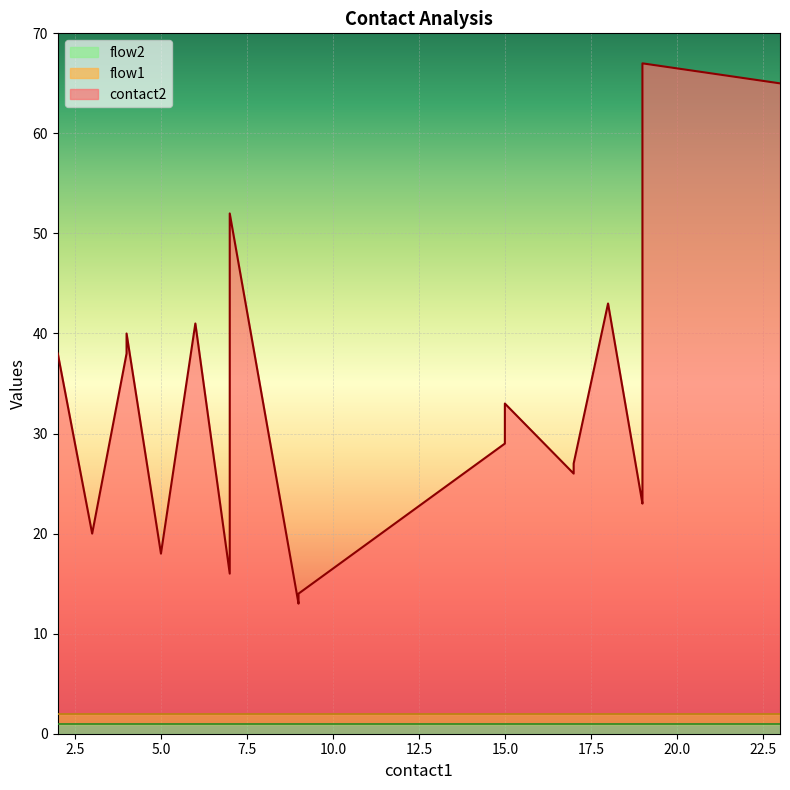

What is the sum of the flow2 values at 18 and 15?

2